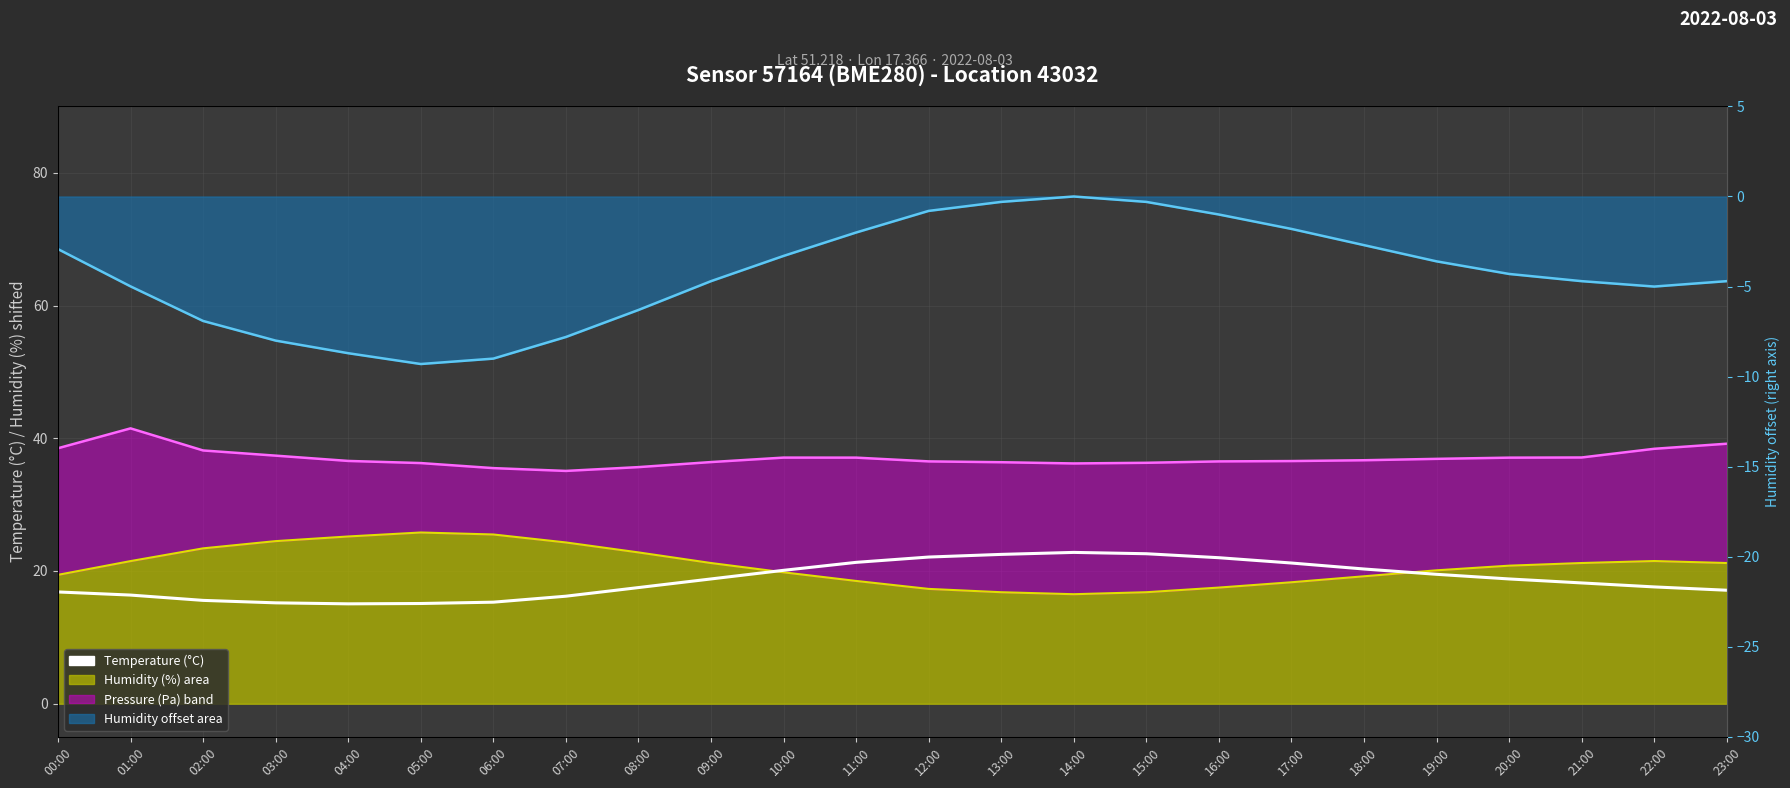

How many lines are shown in the chart?

1